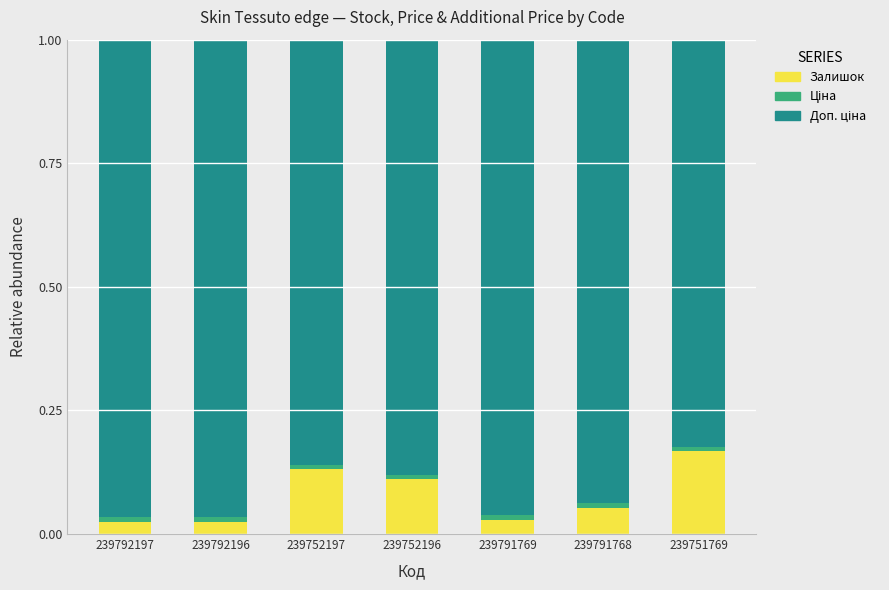

Which series changed the most between 239792196 and 239791769?

Залишок